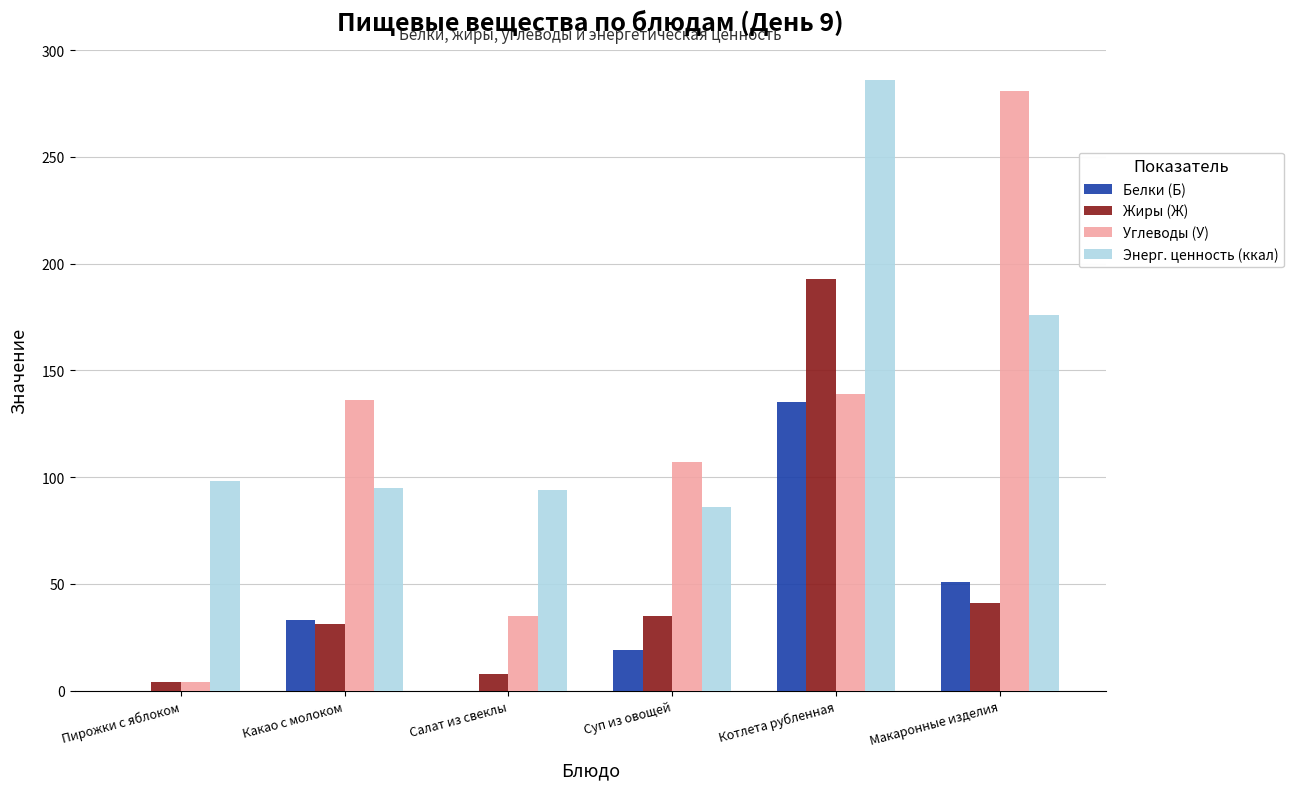

At which label is Углеводы (У) closest to 142?

Котлета рубленная